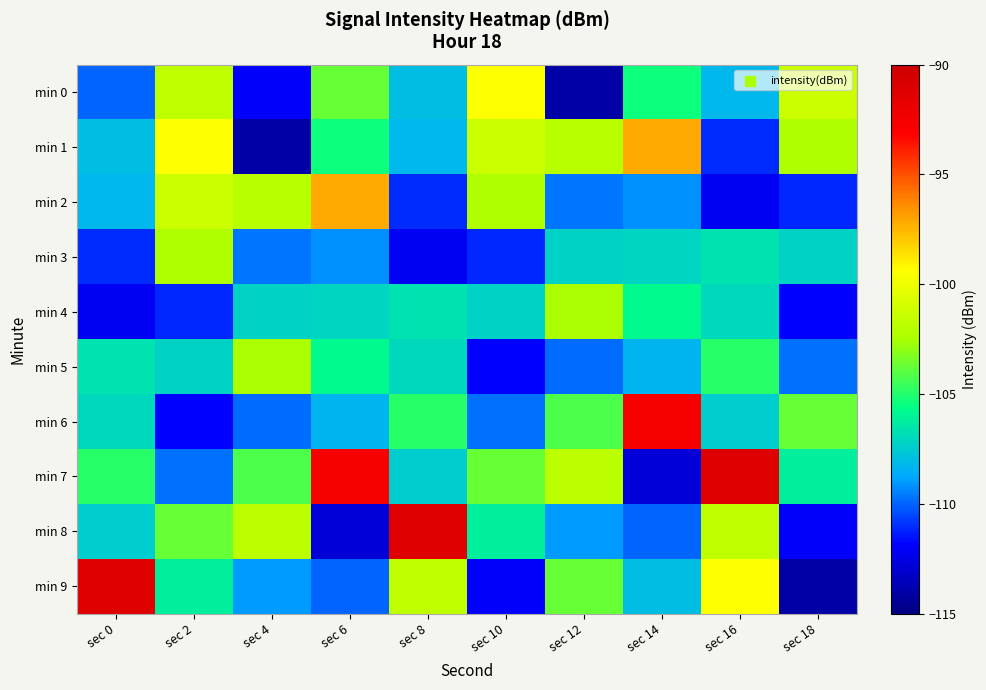

Reading left to right, what are all the values shown in this chart?

min 0: sec 0=-110.0	sec 2=-101.6	sec 4=-111.9	sec 6=-103.7	sec 8=-108.0	sec 10=-99.4	sec 12=-113.9	sec 14=-105.4	sec 16=-108.2	sec 18=-101.3
min 1: sec 0=-108.0	sec 2=-99.4	sec 4=-113.9	sec 6=-105.4	sec 8=-108.2	sec 10=-101.3	sec 12=-102.0	sec 14=-97.1	sec 16=-111.1	sec 18=-102.2
min 2: sec 0=-108.2	sec 2=-101.3	sec 4=-102.0	sec 6=-97.1	sec 8=-111.1	sec 10=-102.2	sec 12=-109.7	sec 14=-109.2	sec 16=-112.2	sec 18=-111.1
min 3: sec 0=-111.1	sec 2=-102.2	sec 4=-109.7	sec 6=-109.2	sec 8=-112.2	sec 10=-111.1	sec 12=-107.2	sec 14=-107.2	sec 16=-106.7	sec 18=-107.2
min 4: sec 0=-112.2	sec 2=-111.1	sec 4=-107.2	sec 6=-107.2	sec 8=-106.7	sec 10=-107.2	sec 12=-102.4	sec 14=-105.8	sec 16=-107.0	sec 18=-111.8
min 5: sec 0=-106.7	sec 2=-107.2	sec 4=-102.4	sec 6=-105.8	sec 8=-107.0	sec 10=-111.8	sec 12=-109.9	sec 14=-108.3	sec 16=-104.8	sec 18=-109.8
min 6: sec 0=-107.0	sec 2=-111.8	sec 4=-109.9	sec 6=-108.3	sec 8=-104.8	sec 10=-109.8	sec 12=-104.2	sec 14=-92.7	sec 16=-107.4	sec 18=-103.7
min 7: sec 0=-104.8	sec 2=-109.8	sec 4=-104.2	sec 6=-92.7	sec 8=-107.4	sec 10=-103.7	sec 12=-101.9	sec 14=-112.8	sec 16=-91.3	sec 18=-106.2
min 8: sec 0=-107.4	sec 2=-103.7	sec 4=-101.9	sec 6=-112.8	sec 8=-91.3	sec 10=-106.2	sec 12=-109.0	sec 14=-110.0	sec 16=-101.6	sec 18=-111.9
min 9: sec 0=-91.3	sec 2=-106.2	sec 4=-109.0	sec 6=-110.0	sec 8=-101.6	sec 10=-111.9	sec 12=-103.7	sec 14=-108.0	sec 16=-99.4	sec 18=-113.9